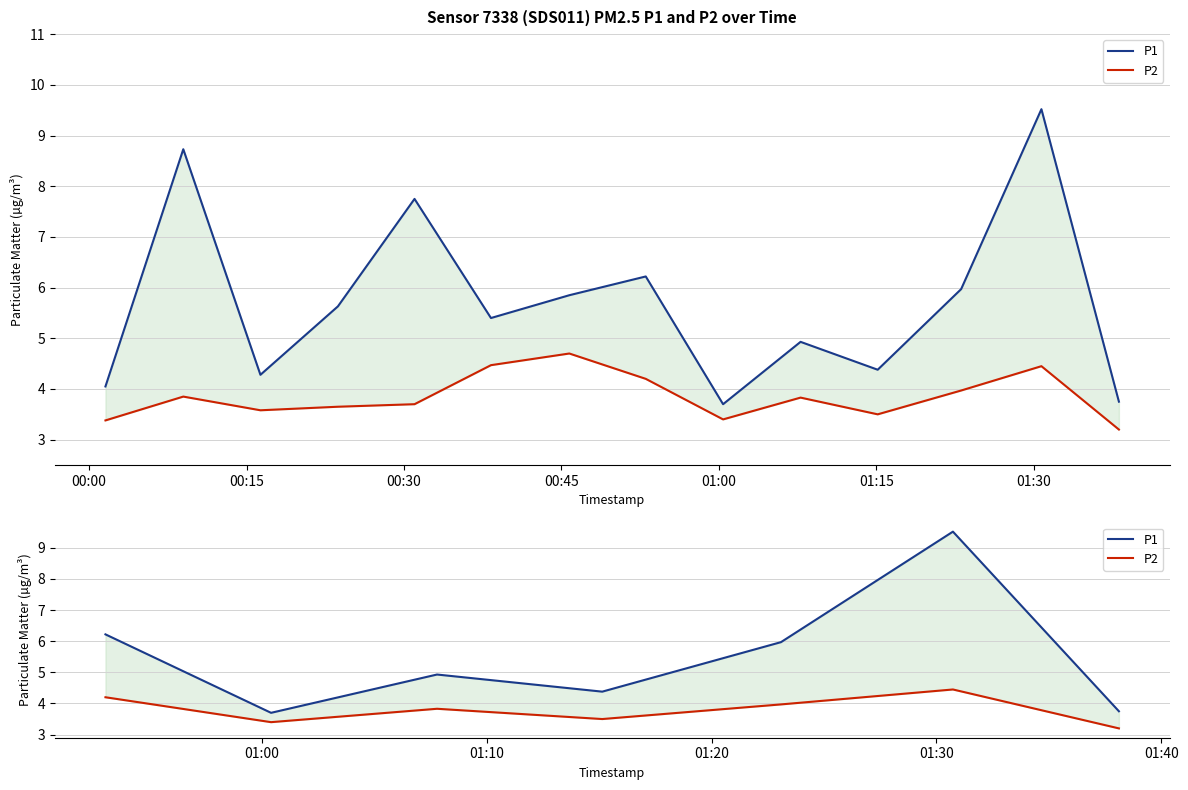

True or false: P2 and P1 intersect in this chart.

False